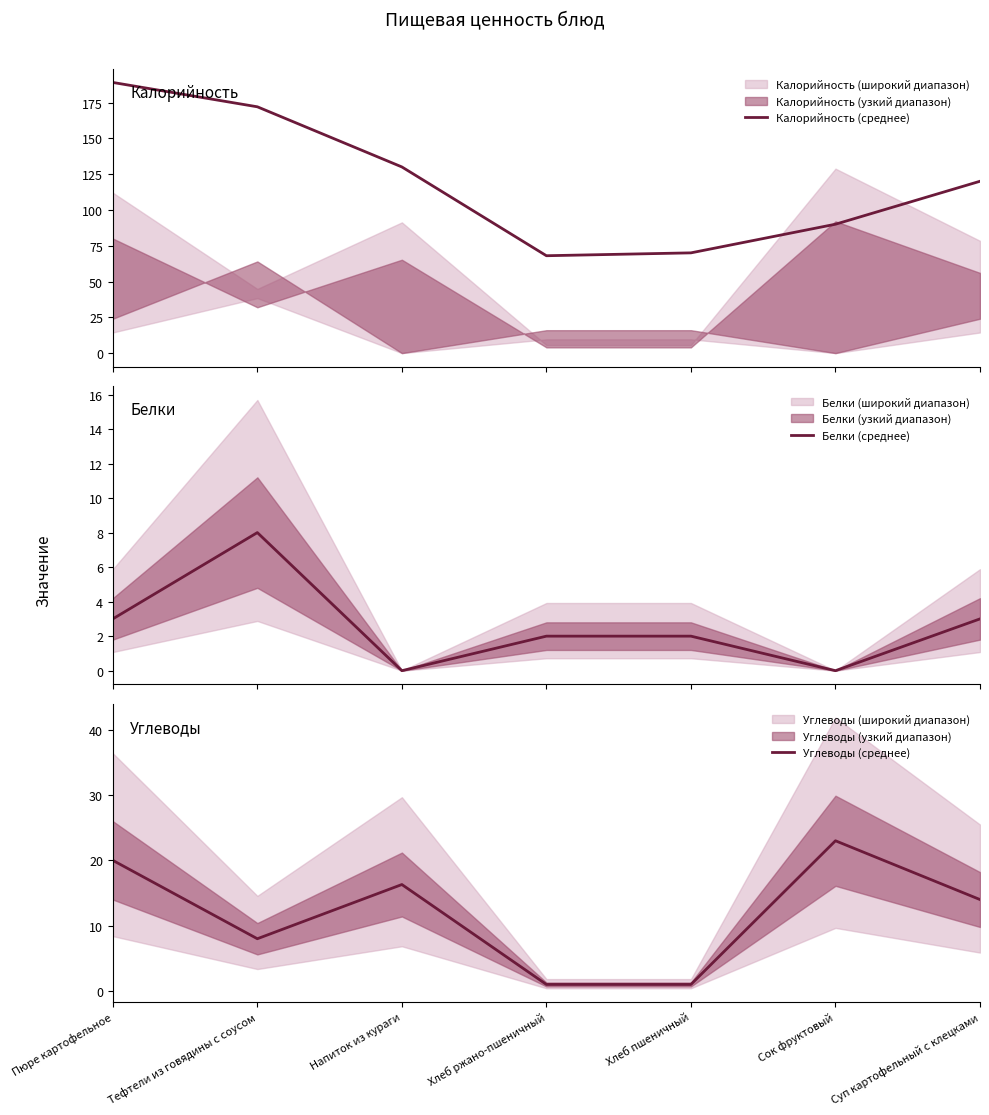

Which series has the widest spread of values?

Калорийность (среднее)